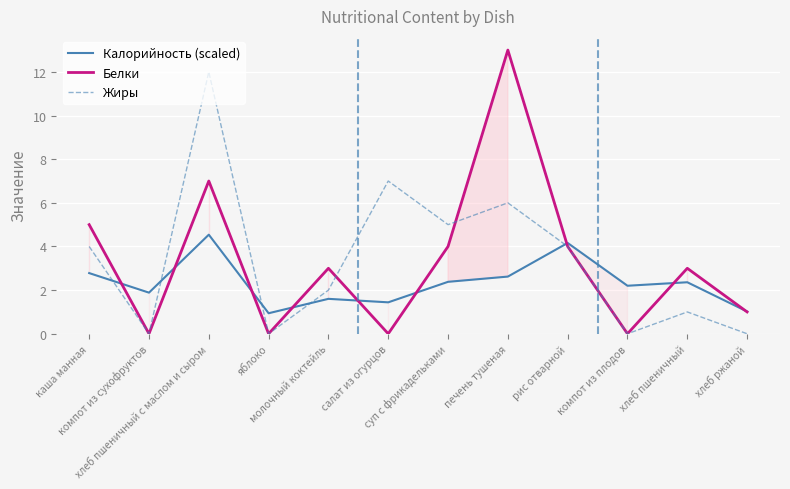

At which category is the sum across all series the highest?

хлеб пшеничный с маслом и сыром